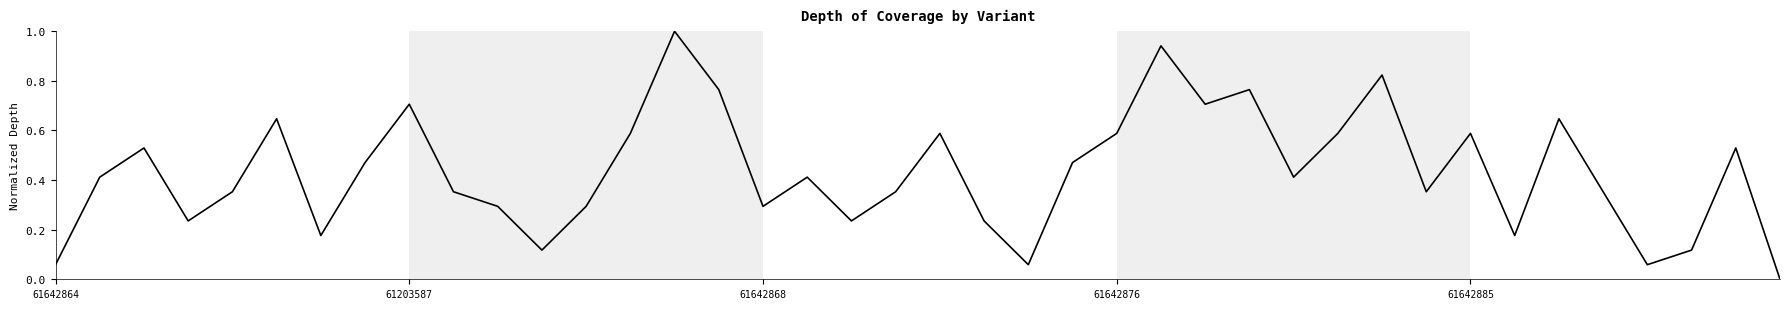

What is the difference between the maximum and minimum values?

1.0